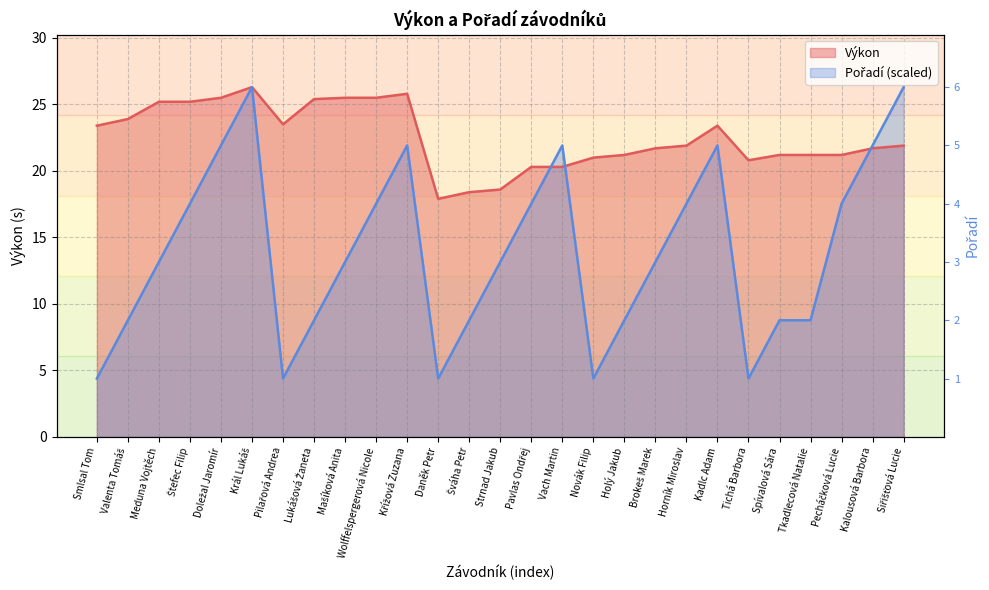

What is the difference between the second highest and minimum values in the Výkon series?

7.9